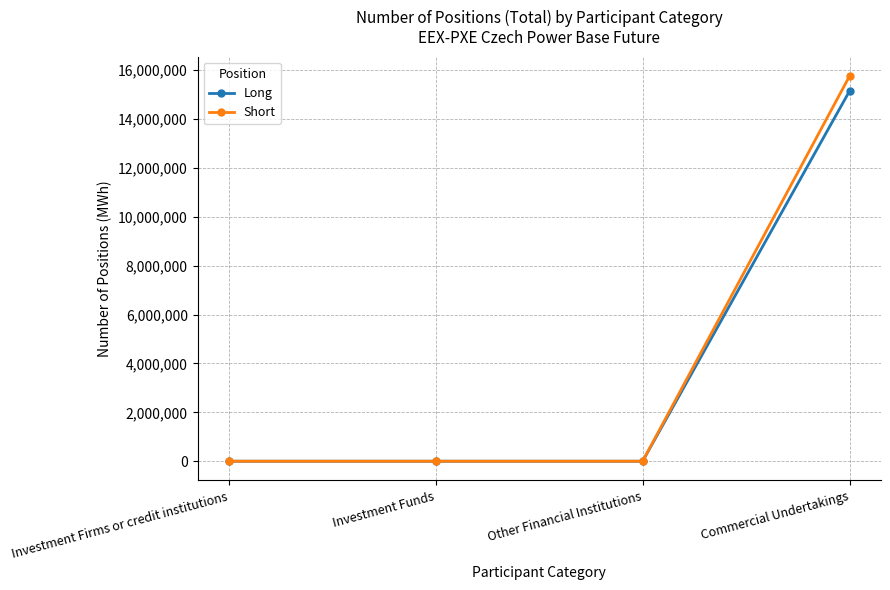

What are all the series names shown in the legend?

Long, Short